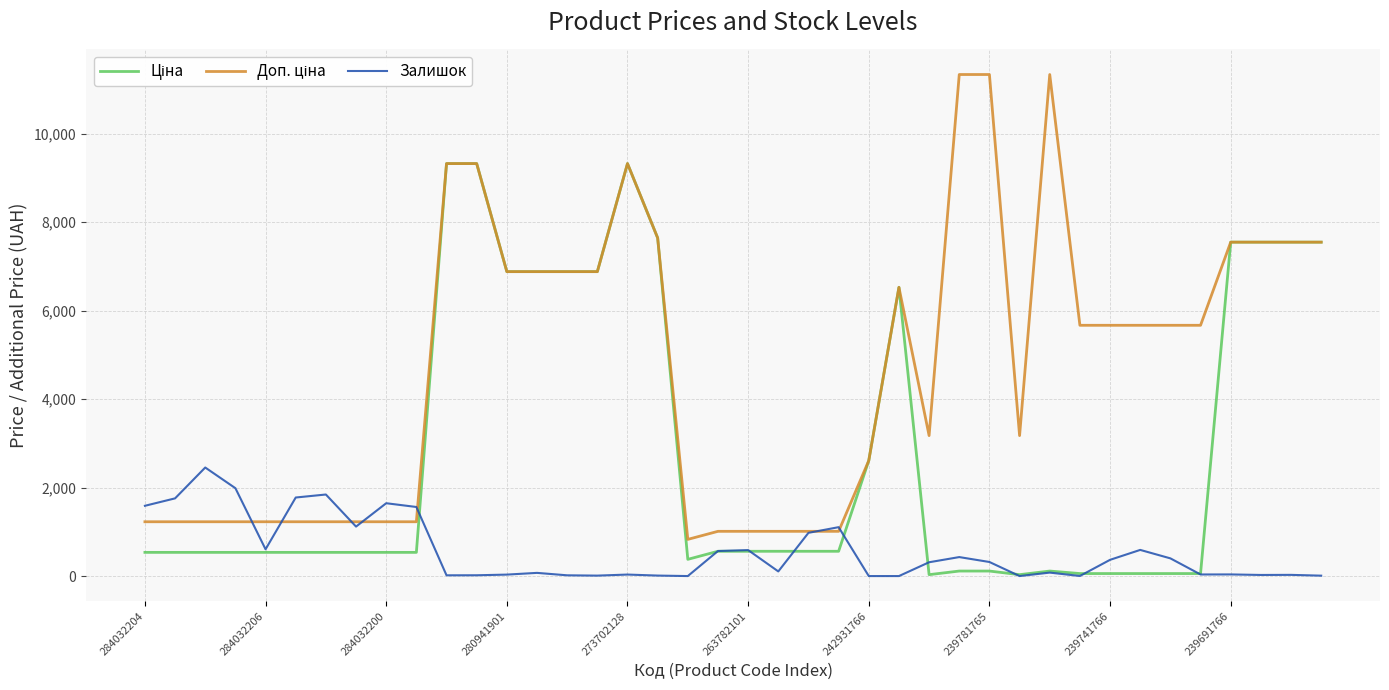

Is this an area chart (filled region under the line)?

No